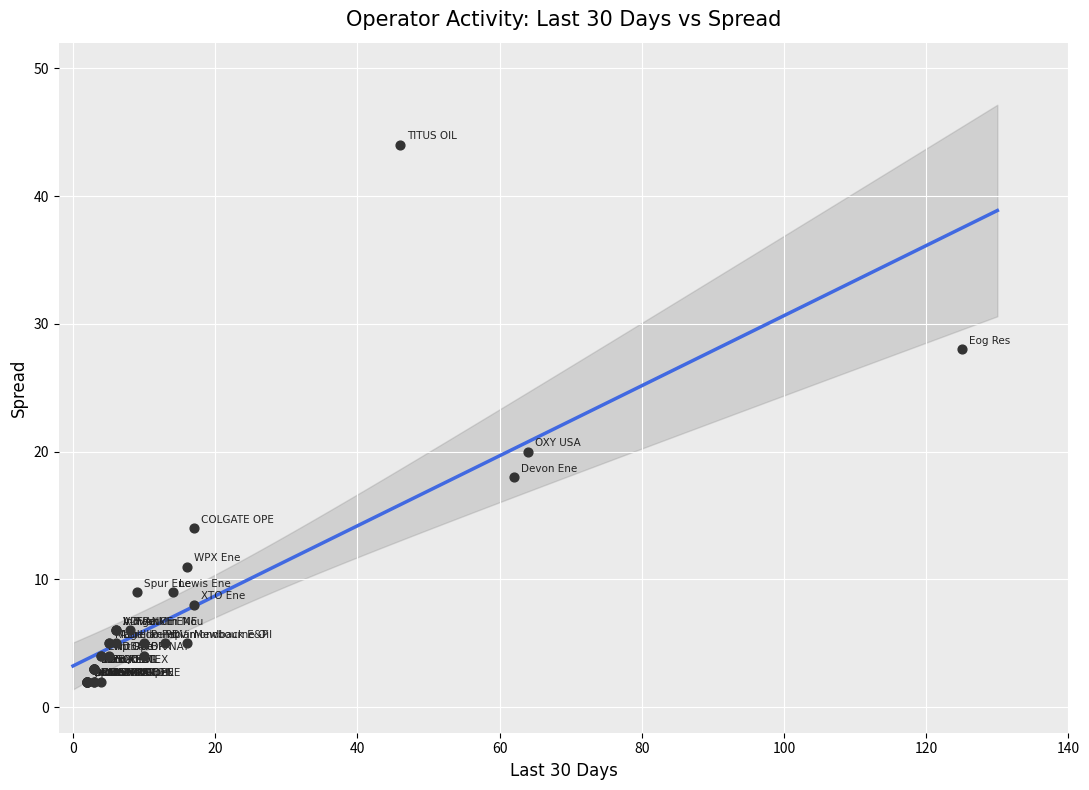

What Y value in the scatter plot is closest to 23?

20